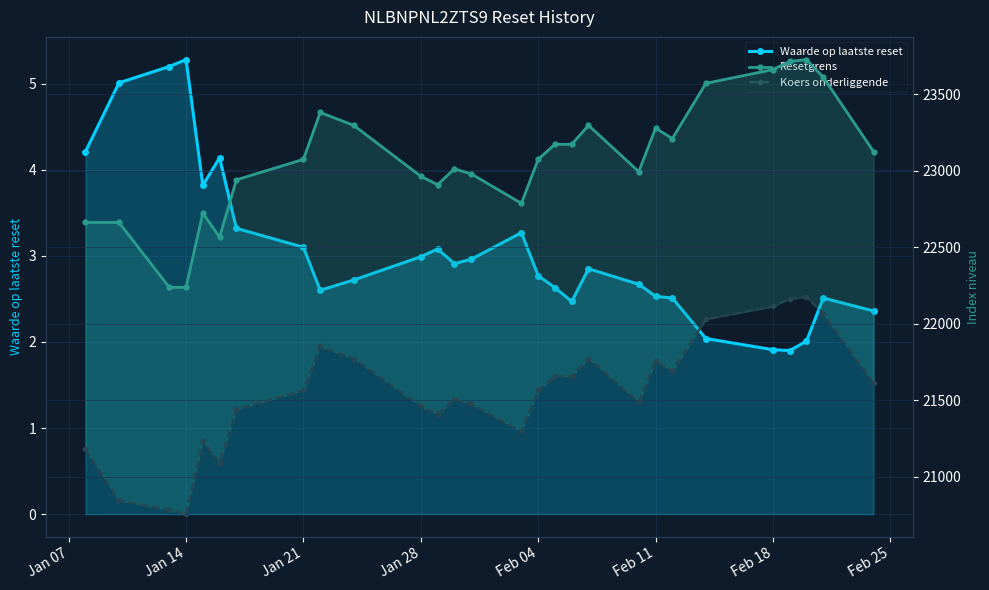

What is the greatest value displayed?

23727.9